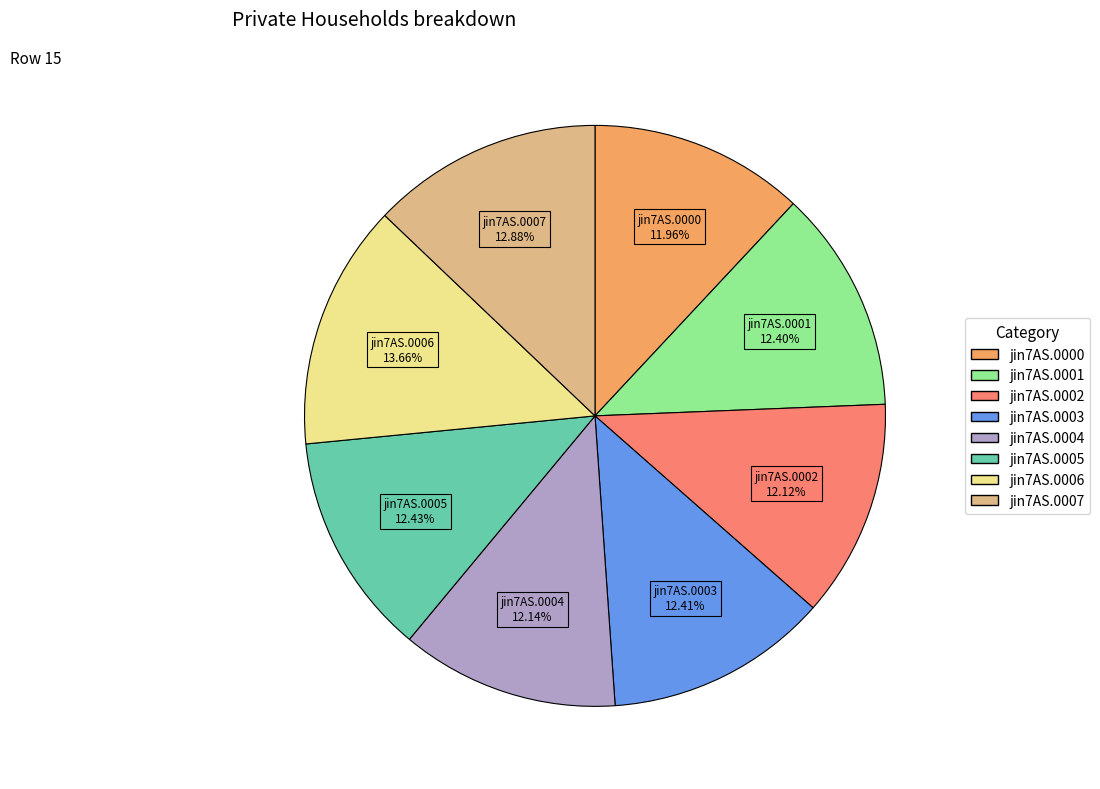

Does any single category account for the majority?

No